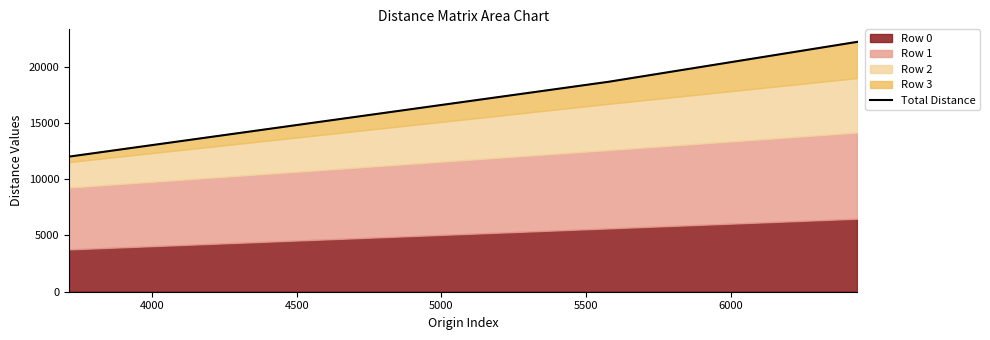

What is the difference between the second highest and minimum values?

10045